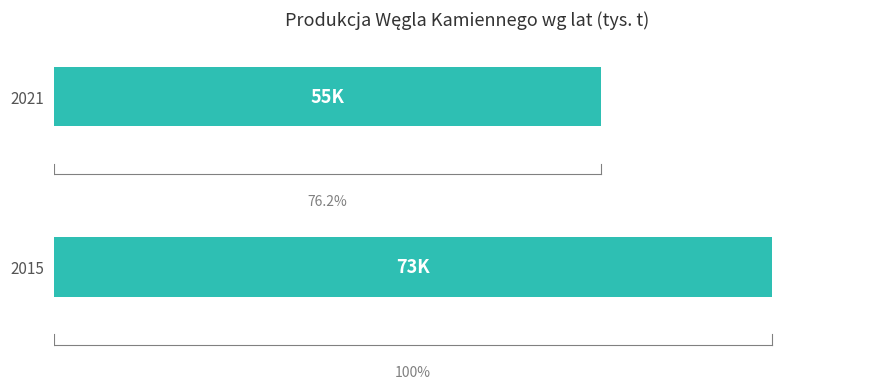

Are the bars horizontal?

Yes